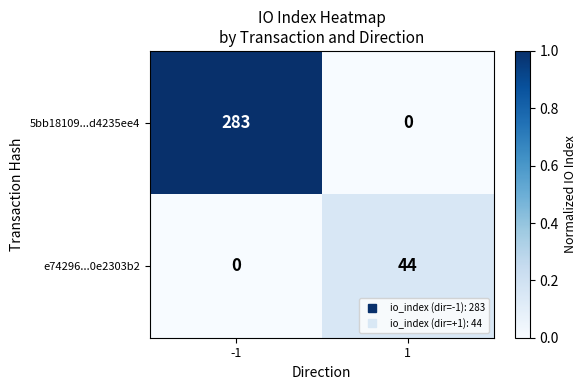

Is it true that e74296...0e2303b2 equals 44 at 1?

True